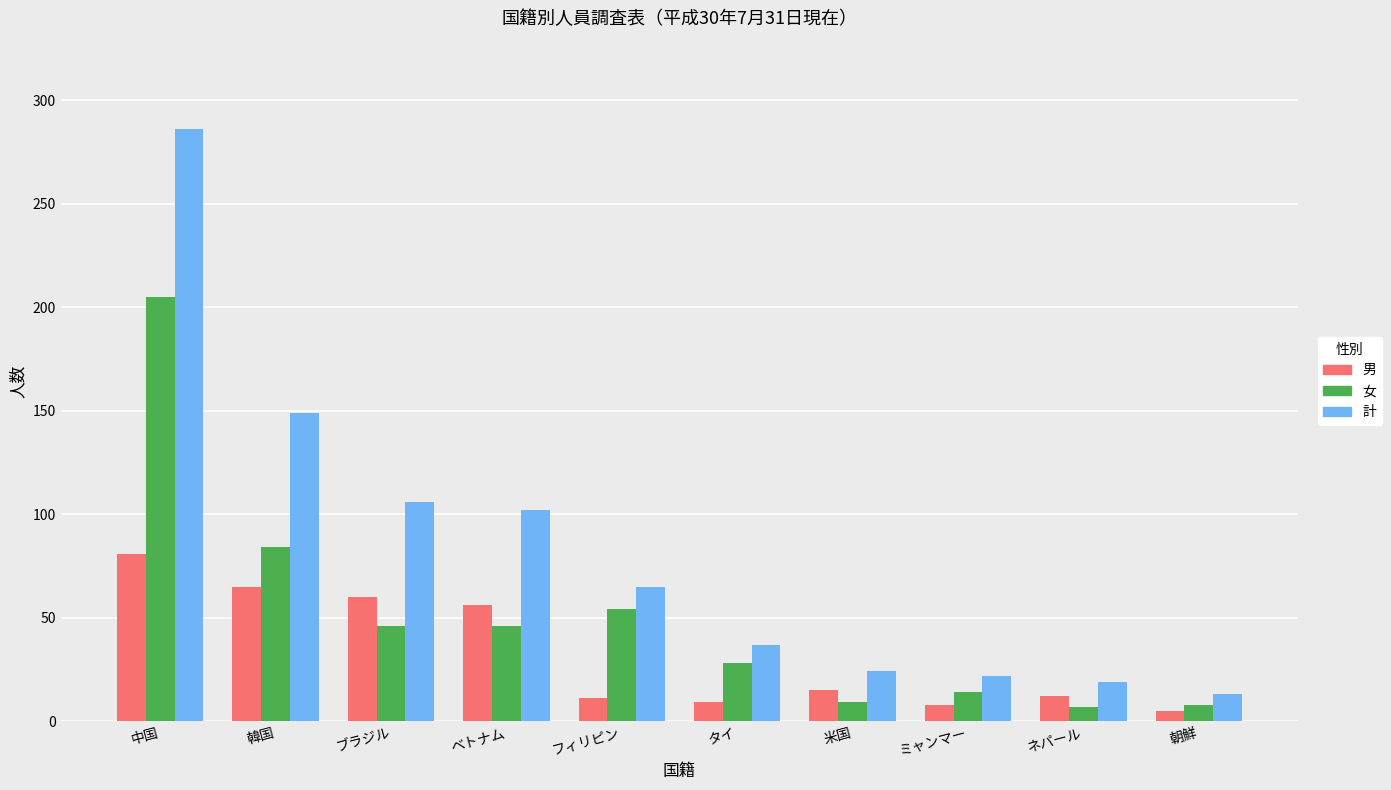

Which series has the widest spread of values?

計